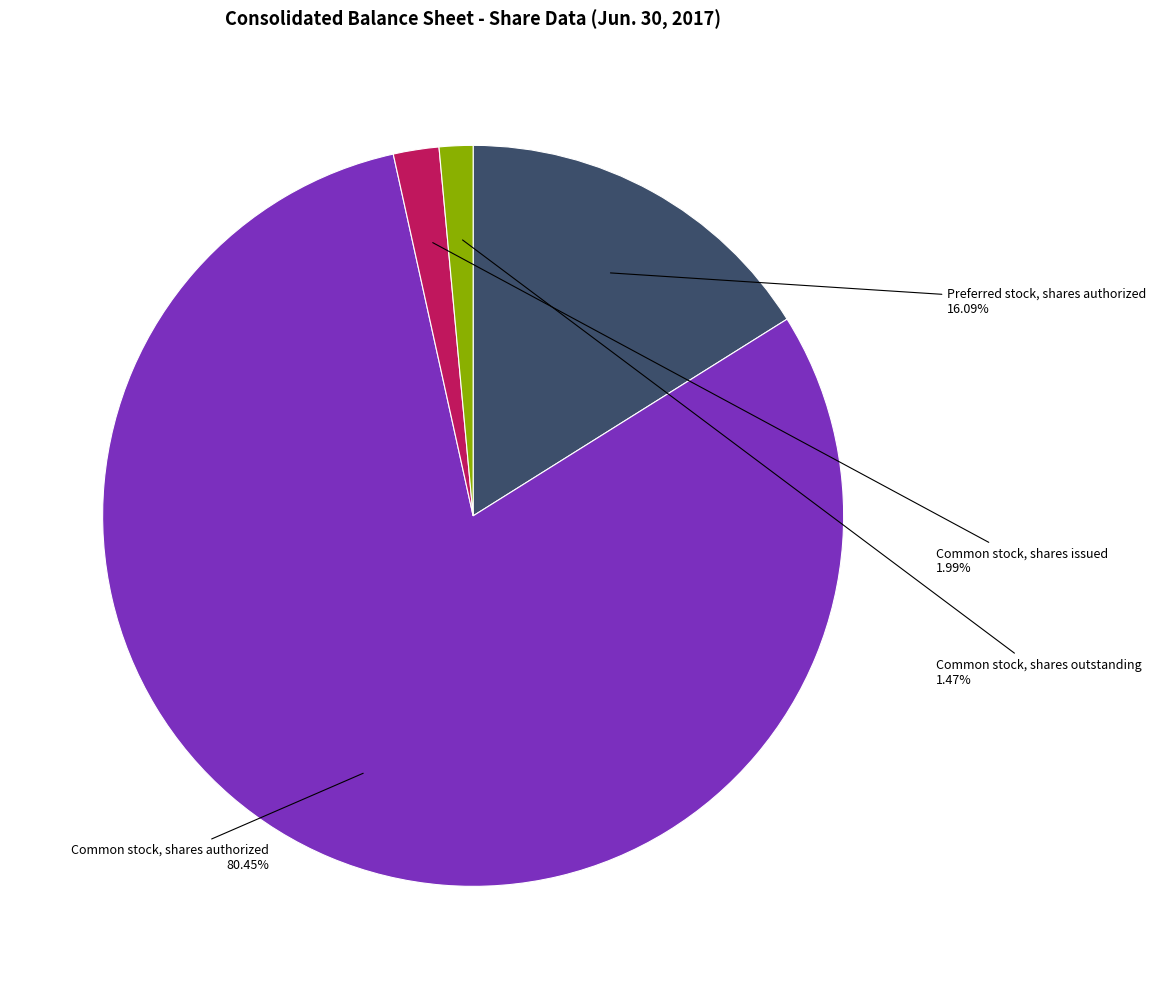

Which has a higher value, Common stock, shares issued or Preferred stock, shares authorized?

Preferred stock, shares authorized